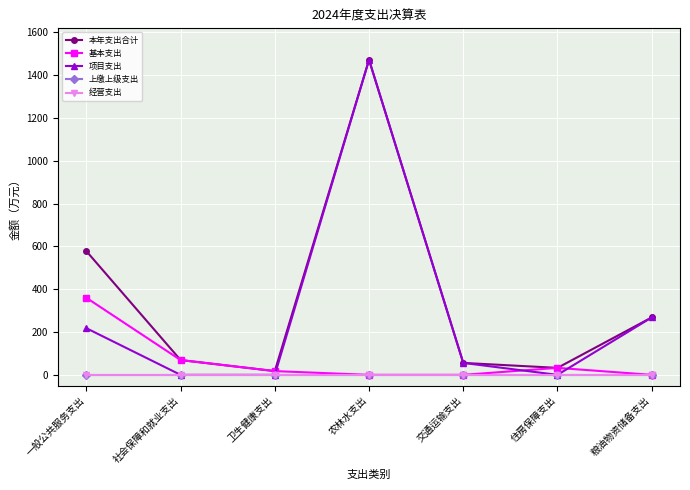

The 项目支出 series shows 0.0 at 住房保障支出. True or false?

True